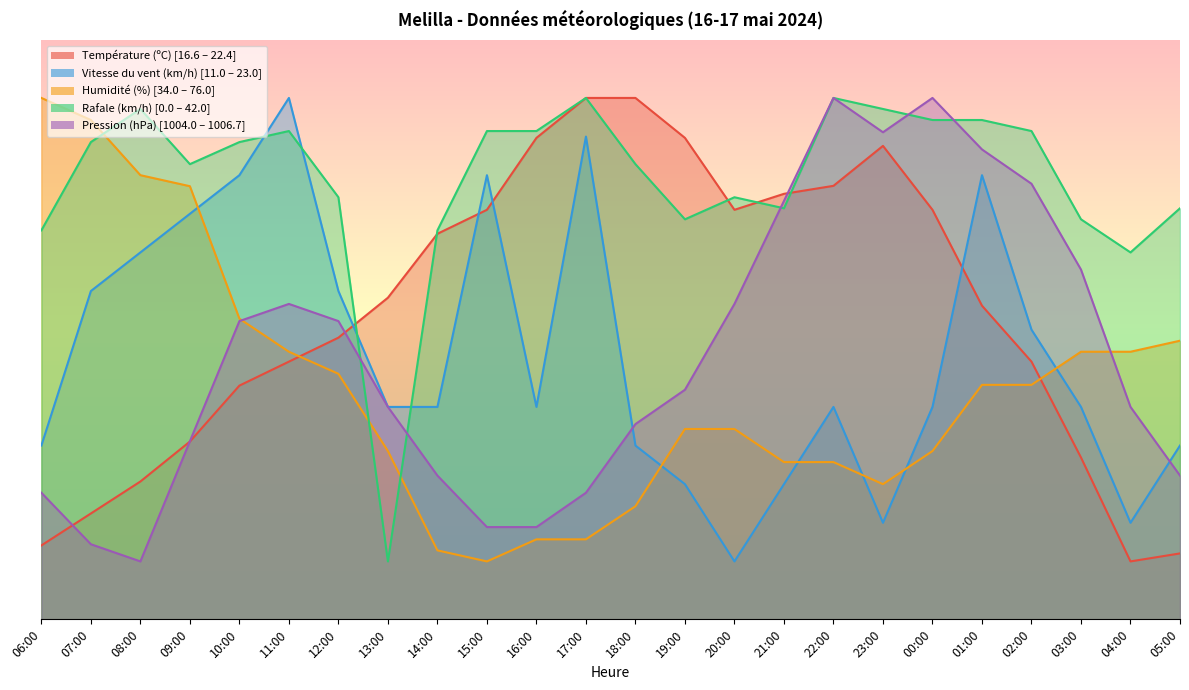

Between 07:00 and 16:00, which series saw the biggest shift?

Humidité (%)